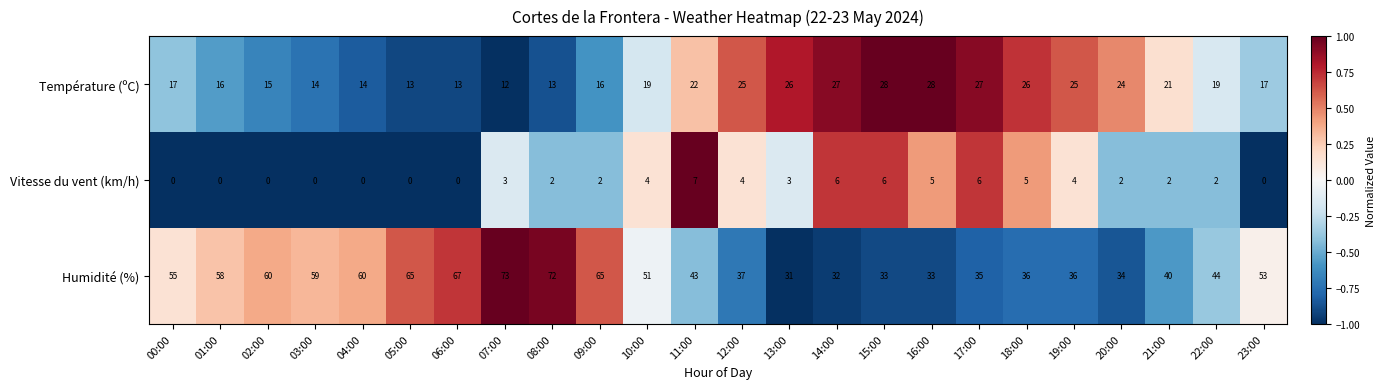

What is the difference between the second highest and second lowest values in the Température (ºC) series?

15